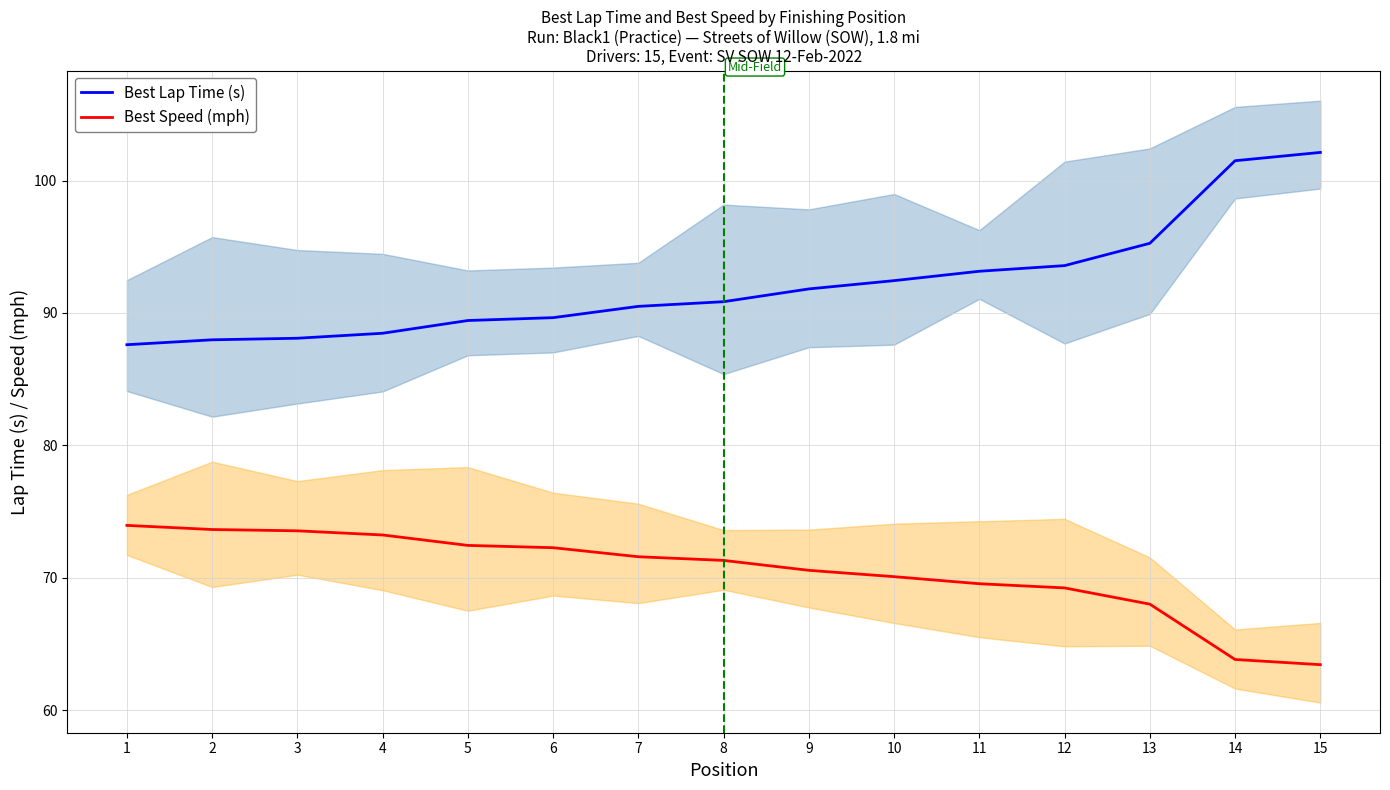

Does the chart have visible grid lines?

Yes